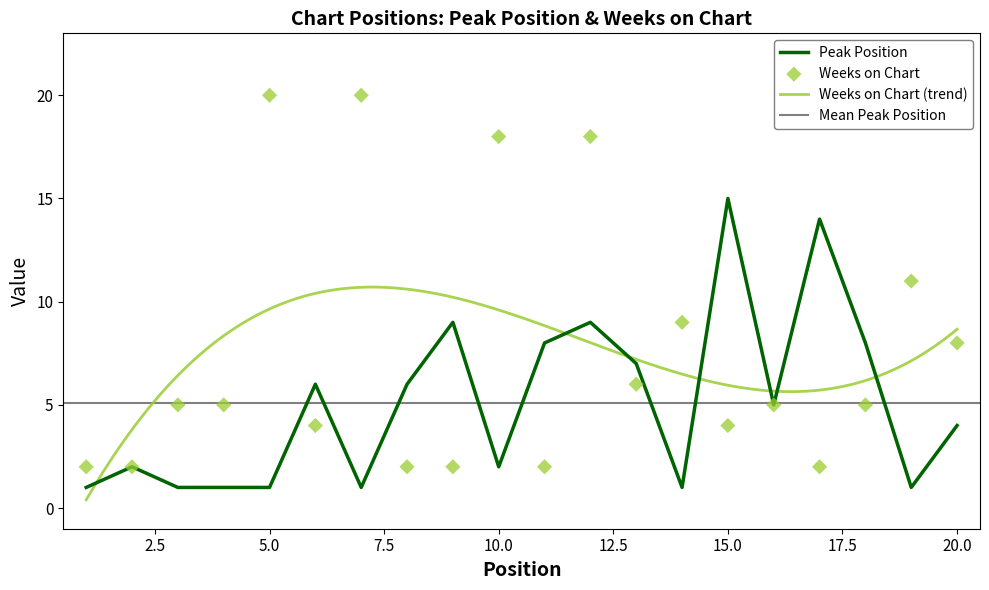

Which series contains the highest Y value?

Weeks on Chart